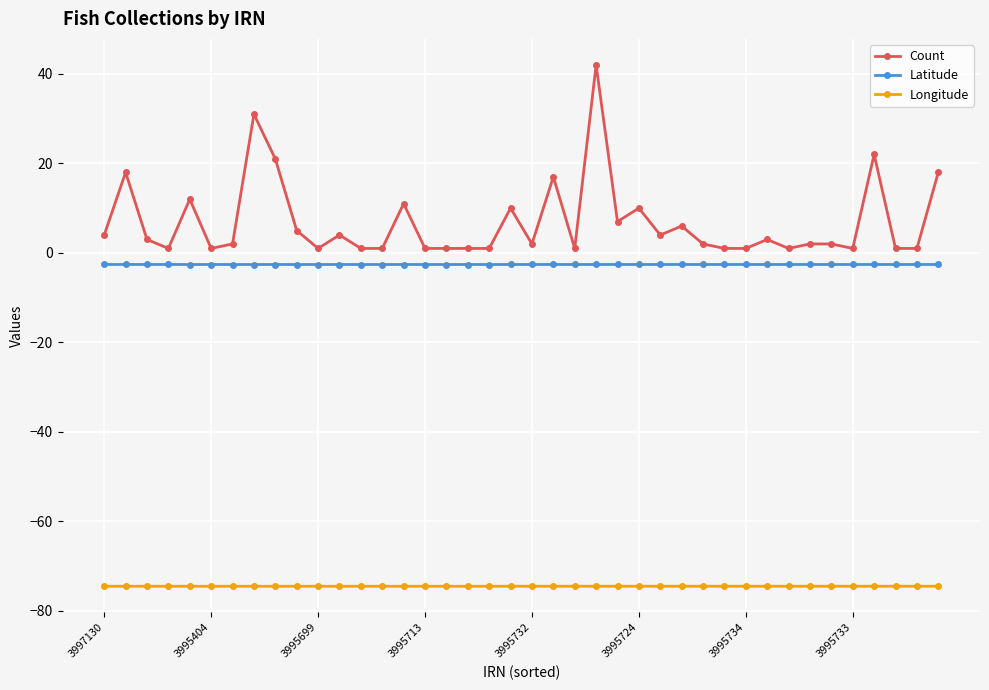

What is the value of the Longitude point at the 14th from the left?

-74.5